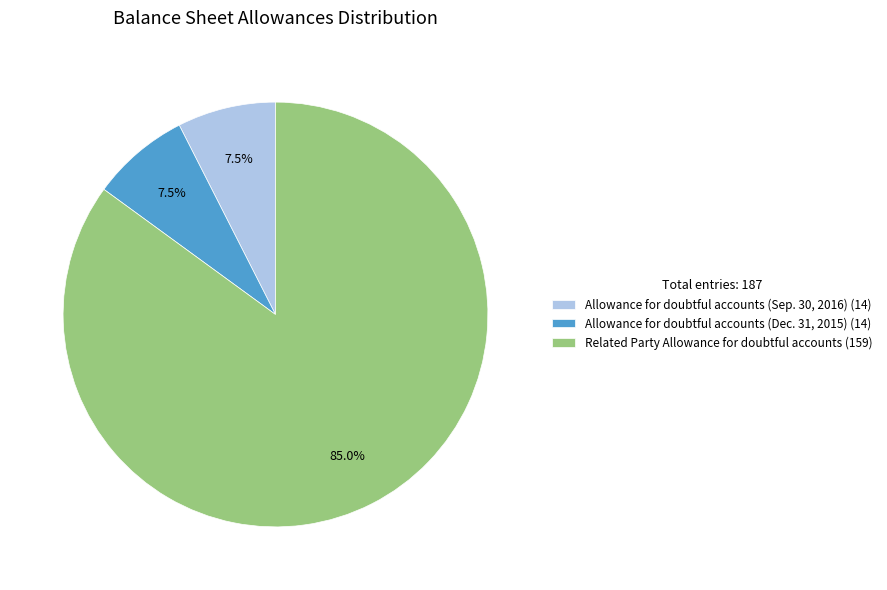

Between Related Party Allowance for doubtful accounts and Allowance for doubtful accounts (Dec. 31, 2015), which is larger?

Related Party Allowance for doubtful accounts